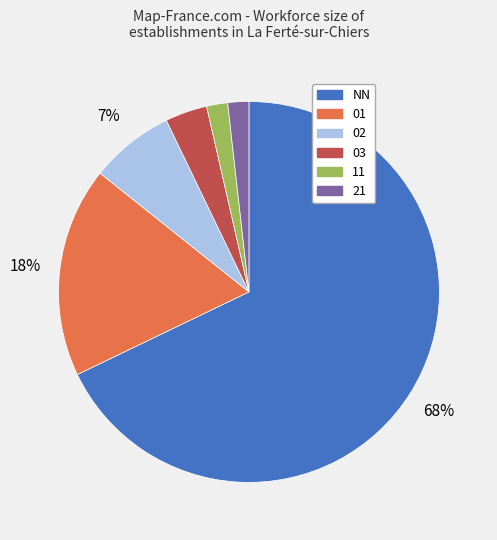

To the nearest percent, what percentage of the pie is 03?

4%